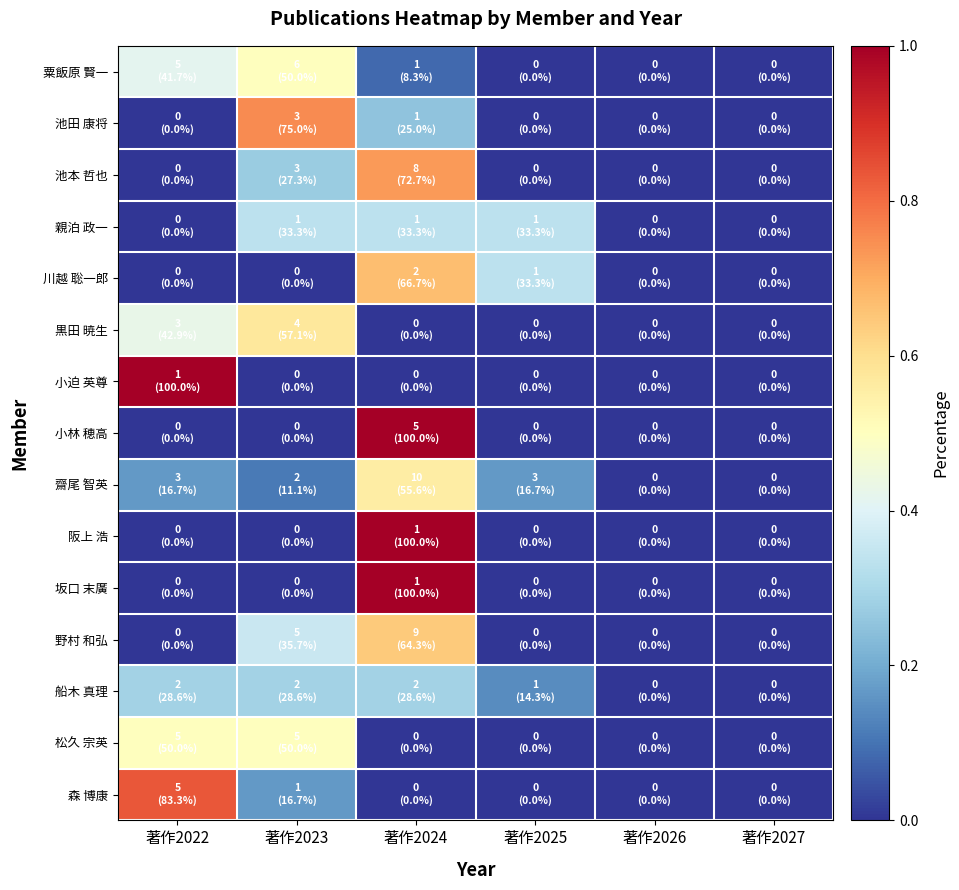

At which category is the sum across all series the highest?

著作2024